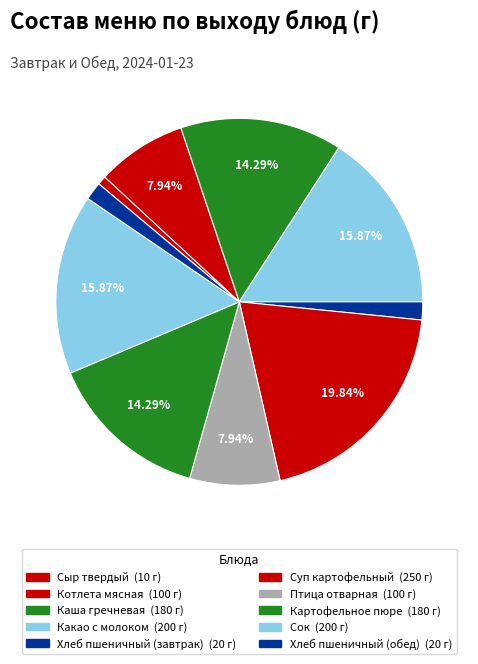

To the nearest percent, what is the combined percentage of Хлеб пшеничный (завтрак) and Птица отварная?

10%